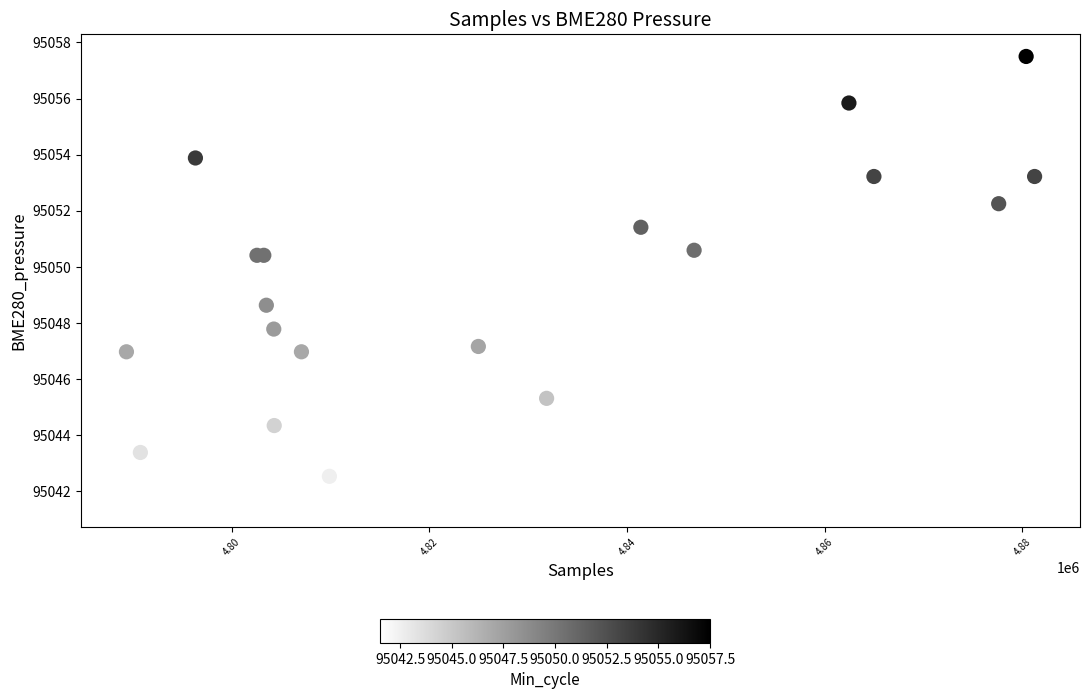

What Y value in the scatter plot is closest to 95049?

95048.6